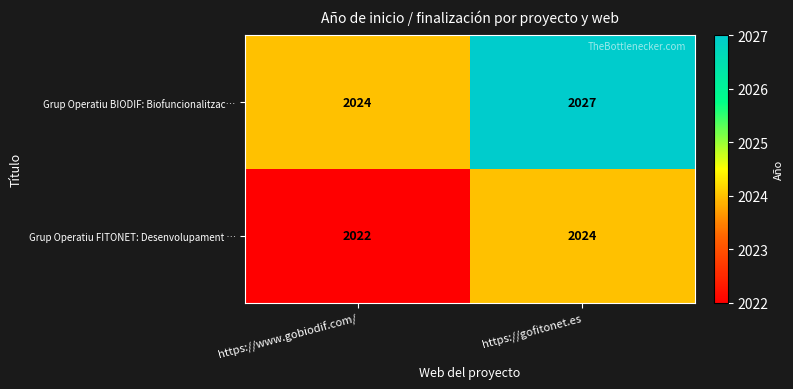

What is the sum of all Grup Operatiu BIODIF: Biofuncionalitzac… values?

4051